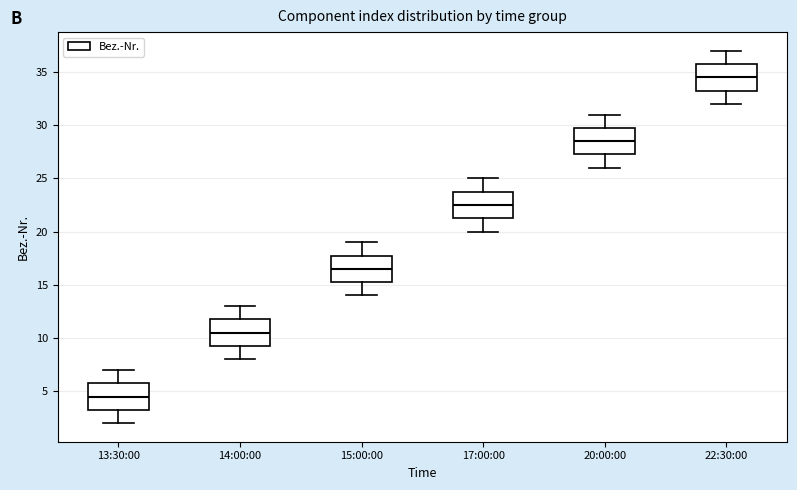

Which box's median line is the lowest?

13:30:00